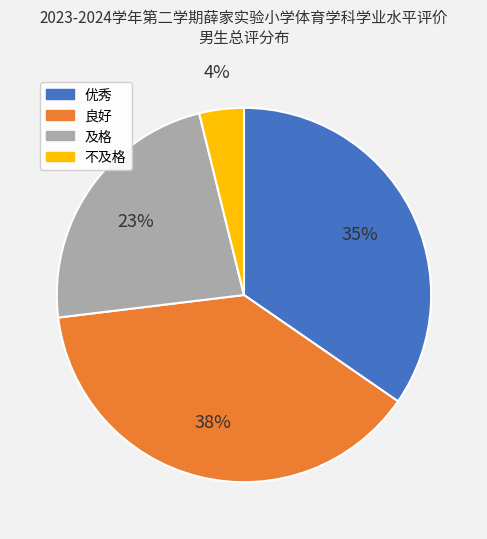

Is it true that 良好 is 38% of the pie?

True